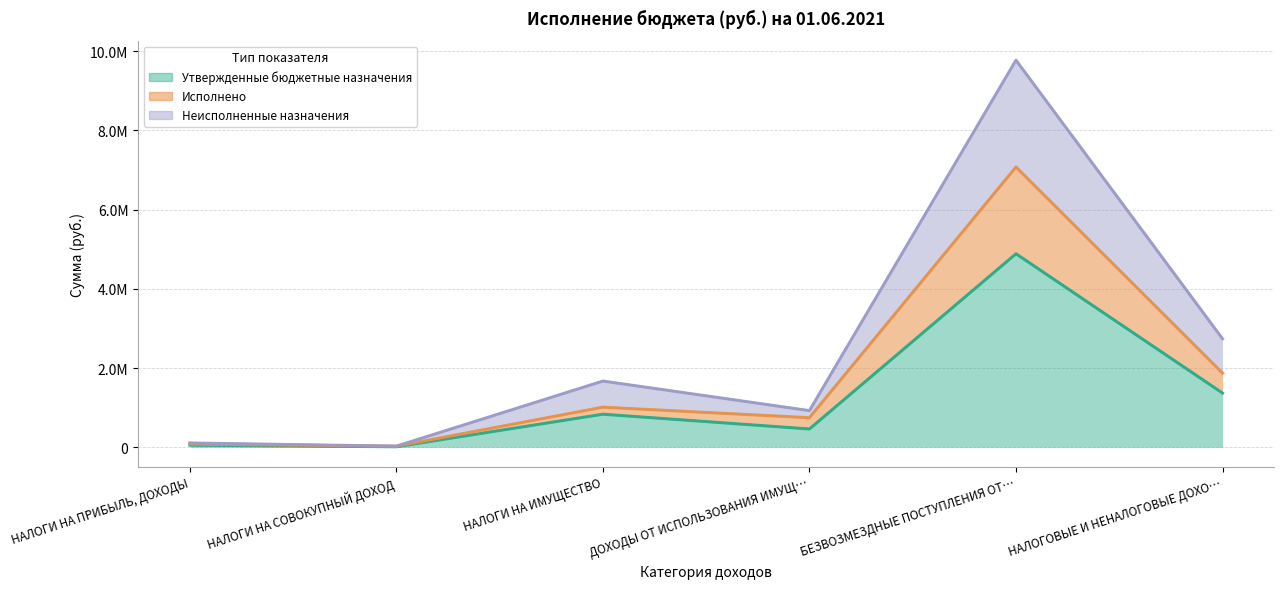

True or false: Утвержденные бюджетные назначения and Исполнено intersect in this chart.

False